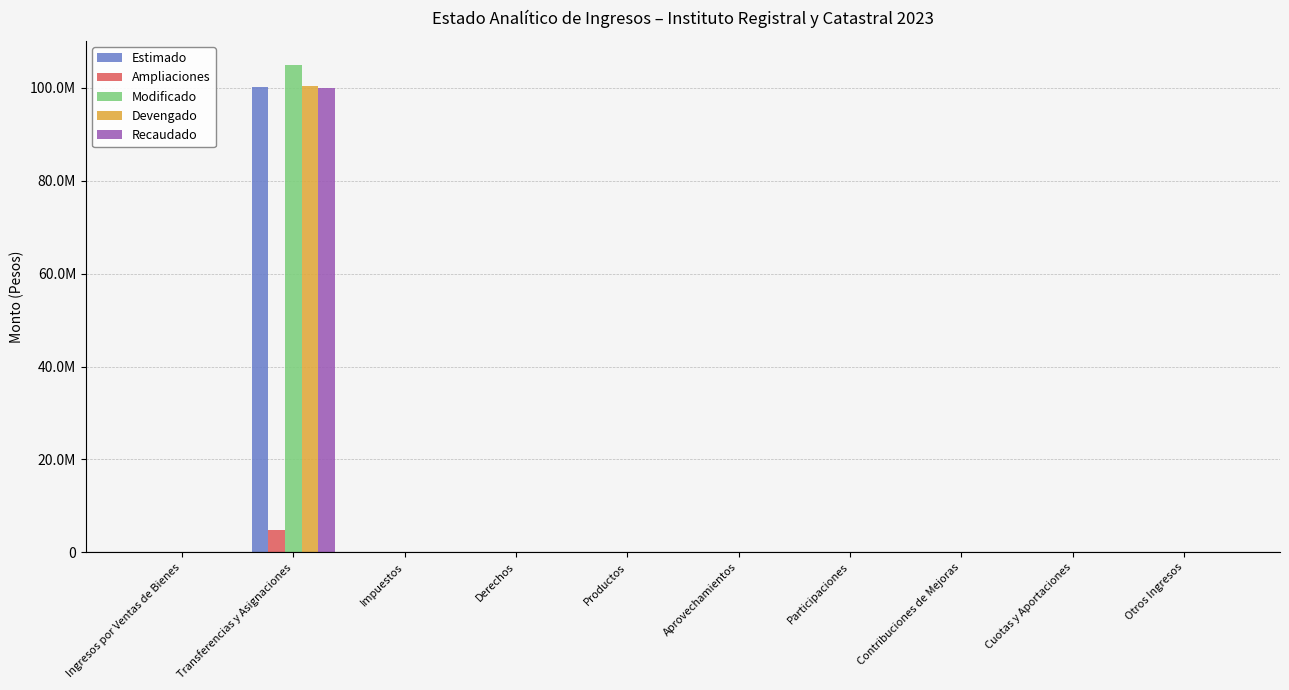

Are the bars grouped side by side (vs. stacked)?

Yes